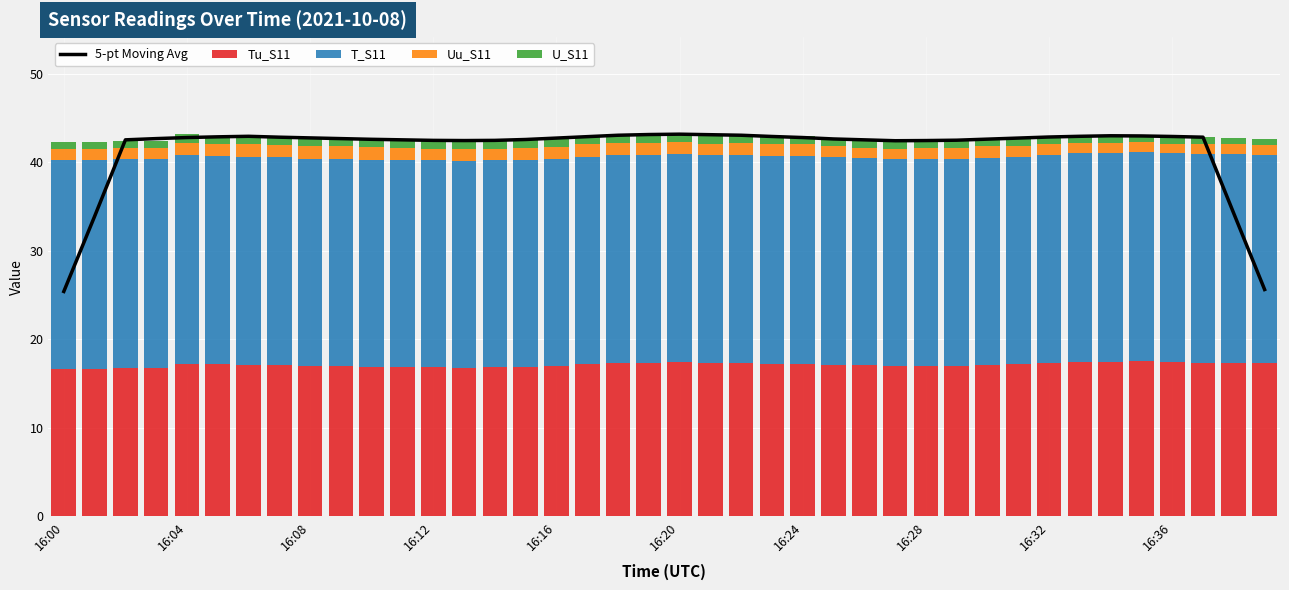

What is the spread (max minus min) of values at 16:00?

24.6